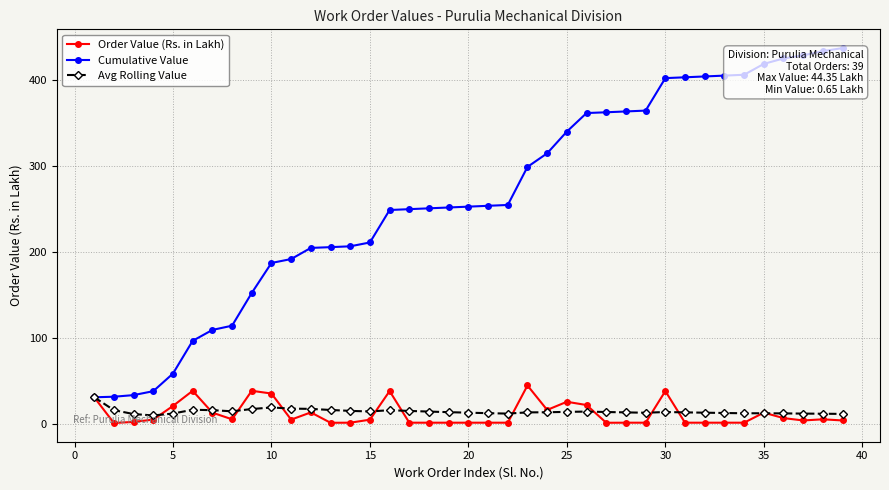

Which series has the largest total across all categories?

Cumulative Value